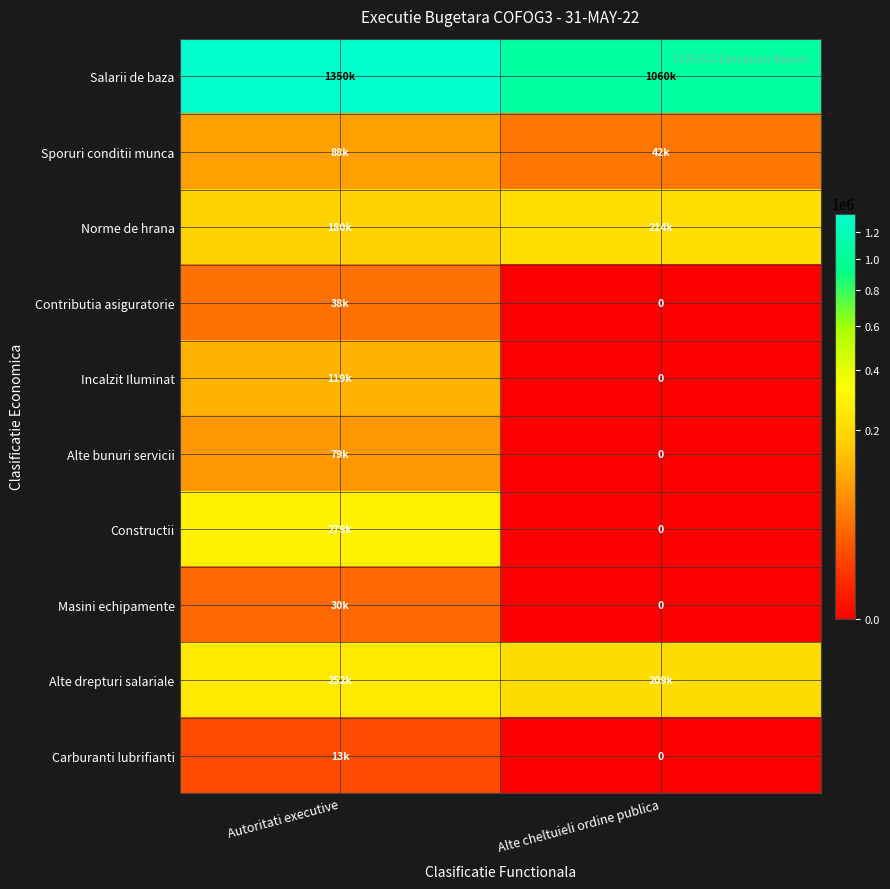

What is the greatest value displayed?

1350327